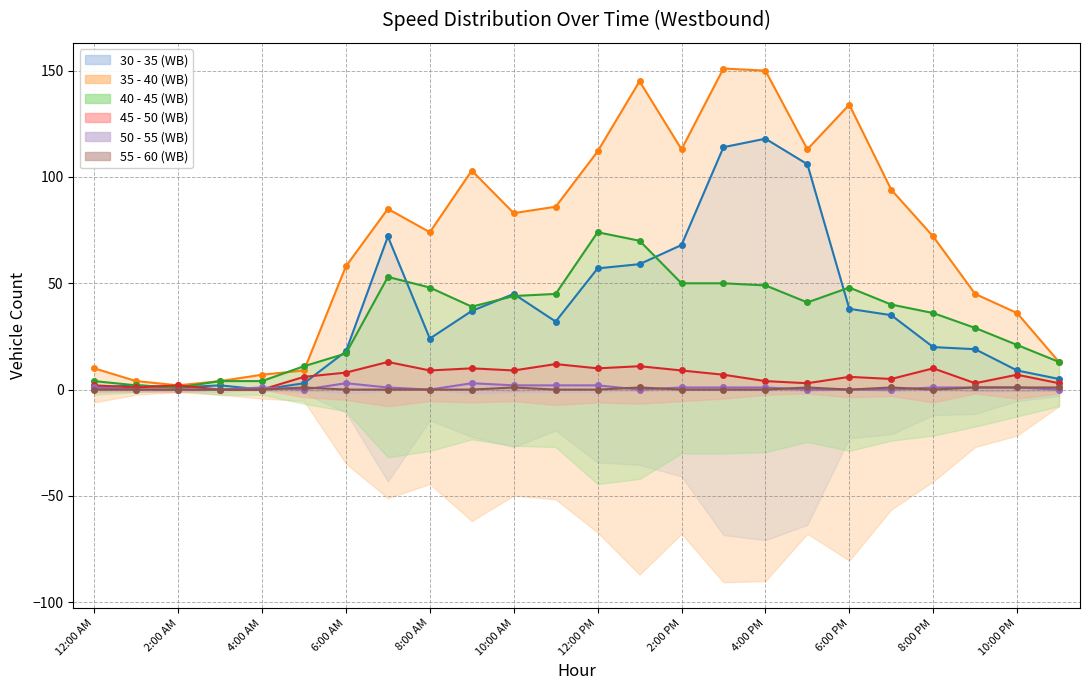

What is the label of the 7th point from the left?

6:00 AM